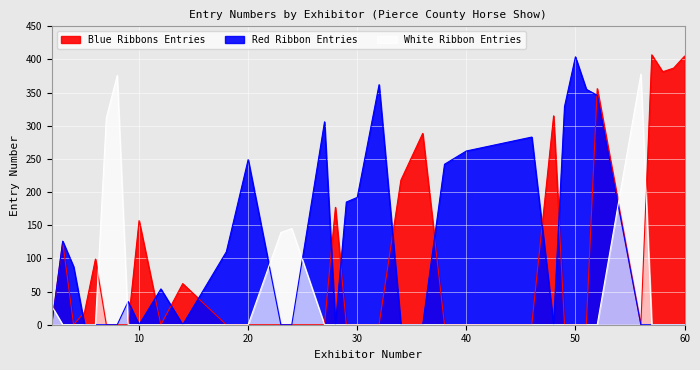

How many data points does each series have?

39